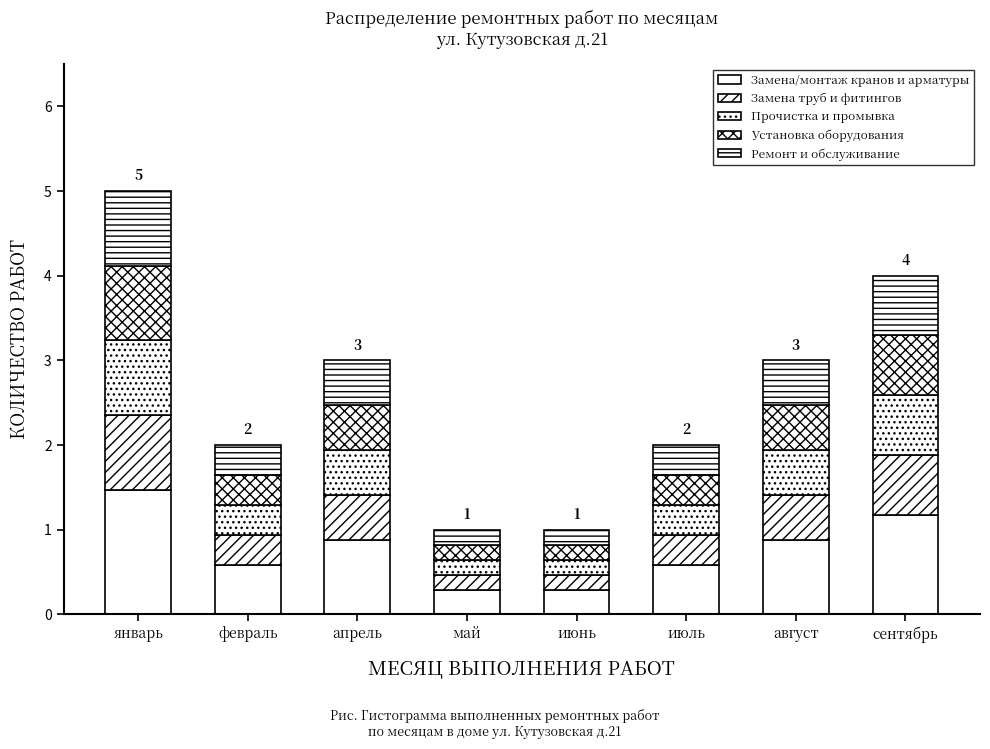

How many distinct data groups are displayed?

5